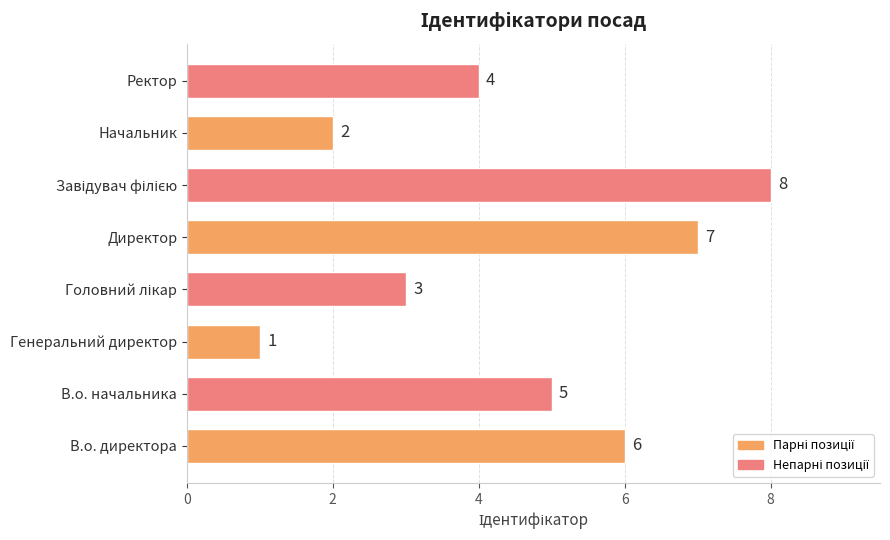

Which has a higher value, В.о. директора or Директор?

Директор